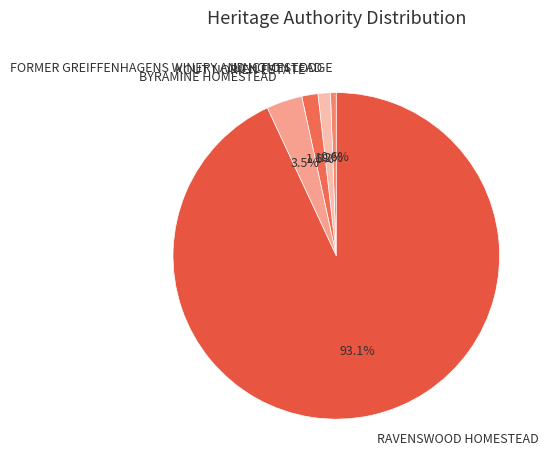

What percentage is NOT represented by JUNCTION LODGE?

99.4%